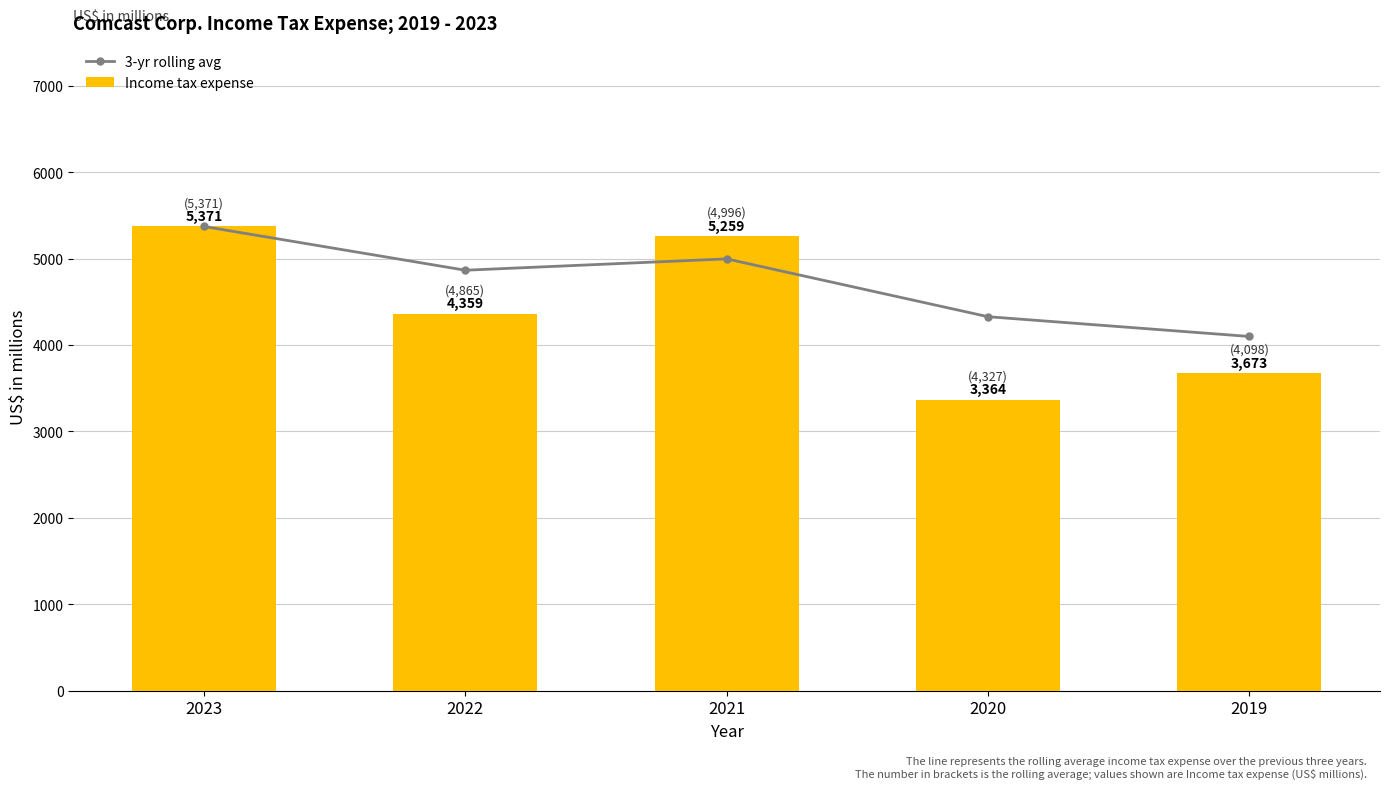

What are all the series names shown in the legend?

3-yr rolling avg, Income tax expense